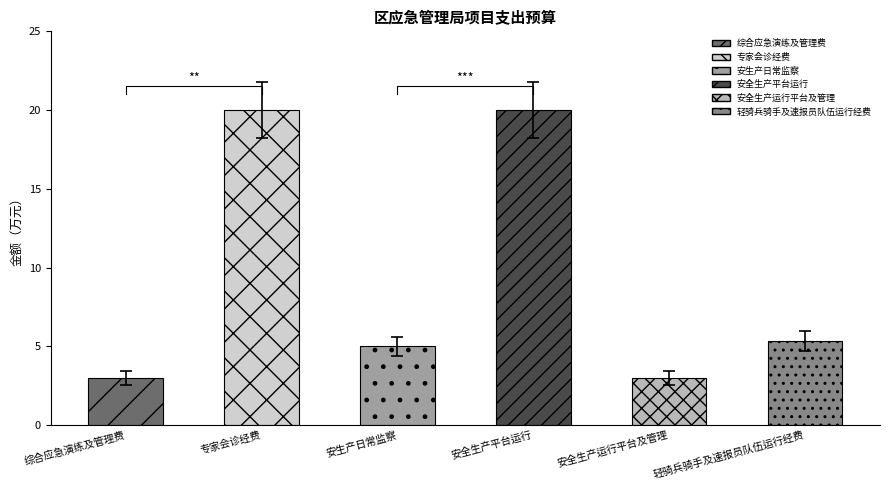

Reading left to right, what are all the values shown in this chart?

综合应急演练及管理费=3.0	专家会诊经费=20.0	安生产日常监察=5.0	安全生产平台运行=20.0	安全生产运行平台及管理=3.0	轻骑兵骑手及速报员队伍运行经费=5.4